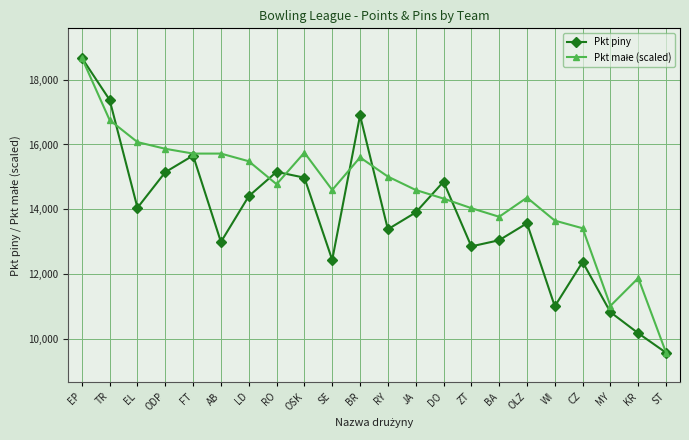

How many values in the Pkt piny series exceed 13901?

11